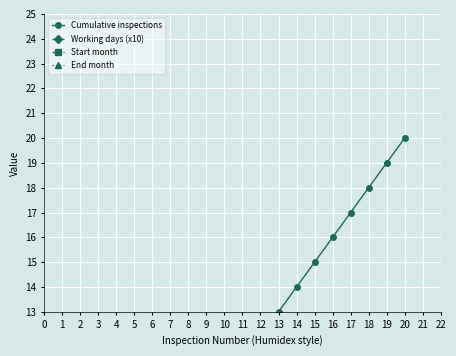

What is the maximum value for End month?

8